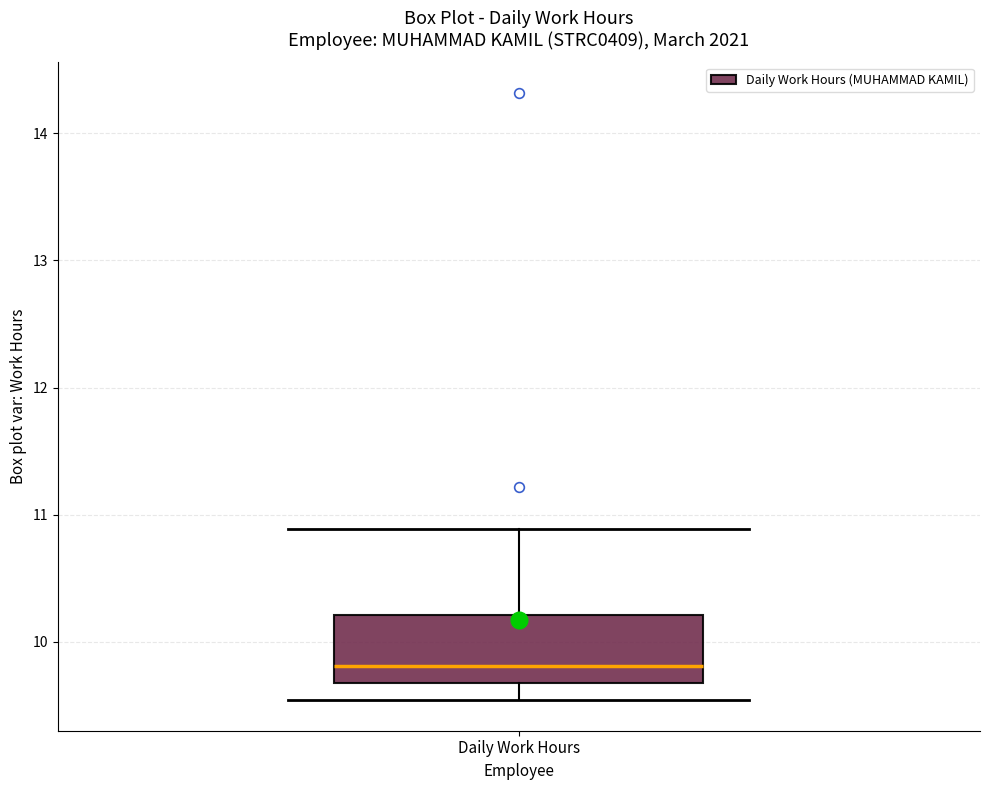

Transcribe this box plot: give where the median line is, the range the box spans, and where the two whiskers end, as read against the y-axis. The values are not printed on the chart, so give them approximately, as read against the axis.

median 9.8, box 9.7 to 10.2, whiskers 9.5 to 10.9